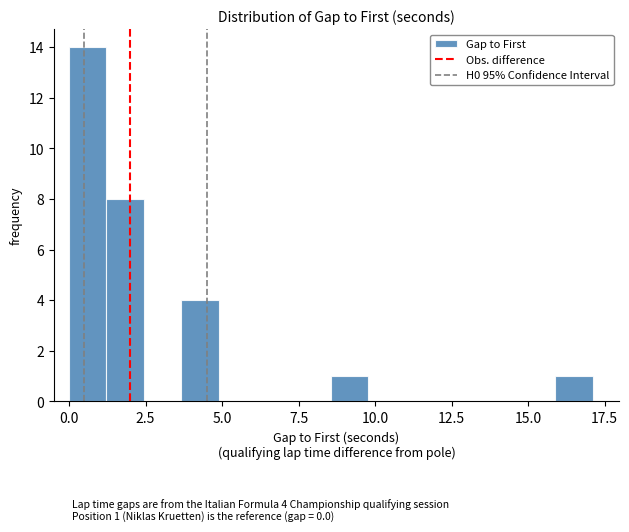

Read against the x-axis, roughly where is the centre of the tallest bar?

0.5